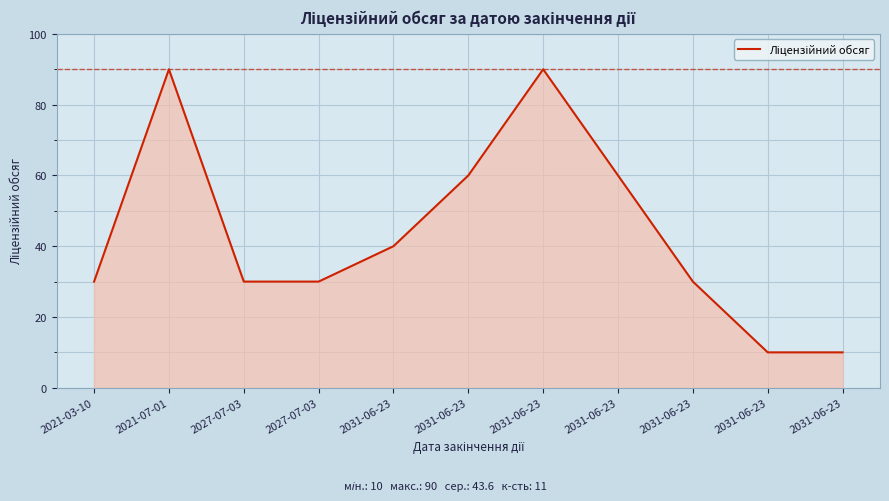

At which category does the chart reach its minimum across all series?

2031-06-23